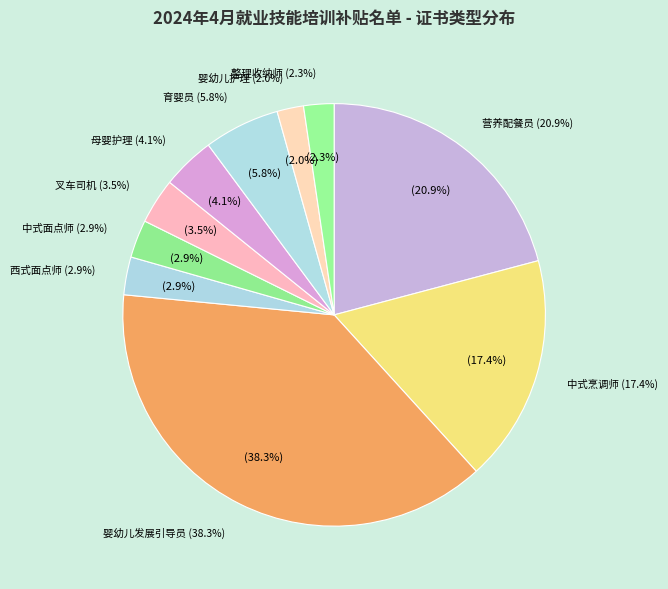

To the nearest percent, what percentage of the pie is 中式烹调师?

17%